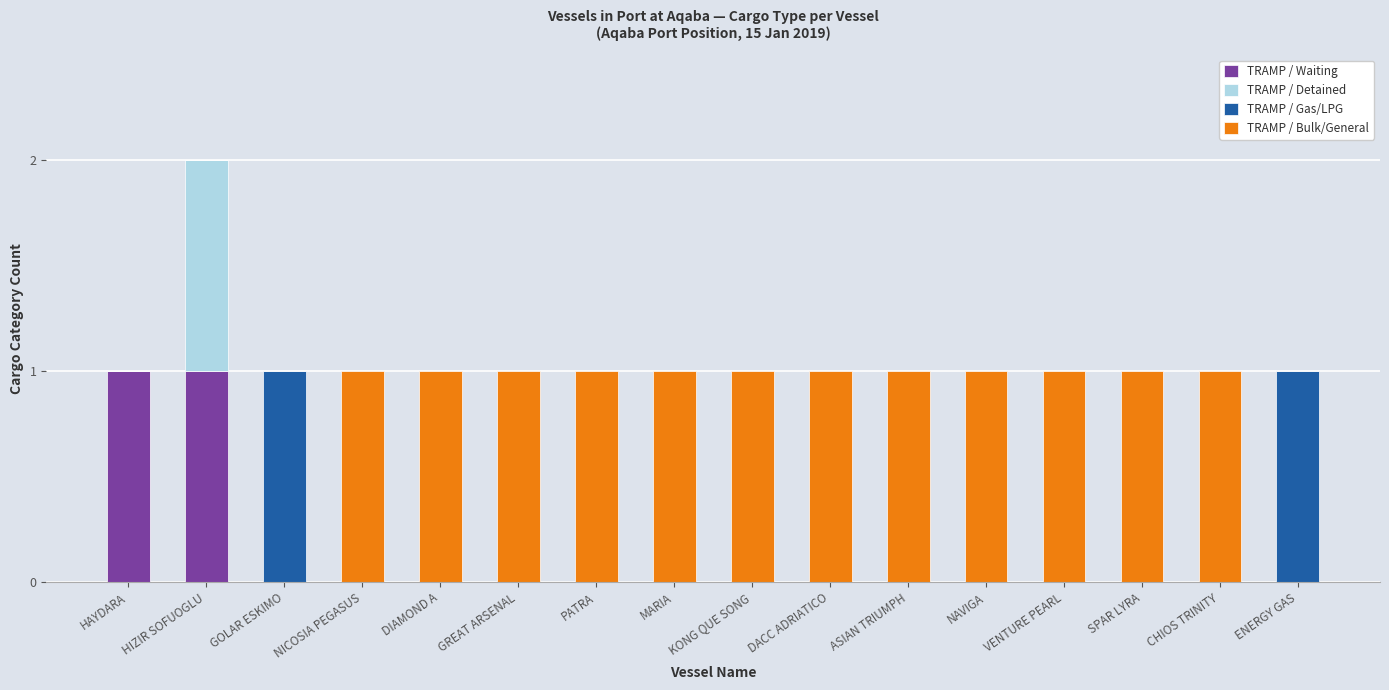

Is it true that TRAMP / Waiting equals 0 at ASIAN TRIUMPH?

True